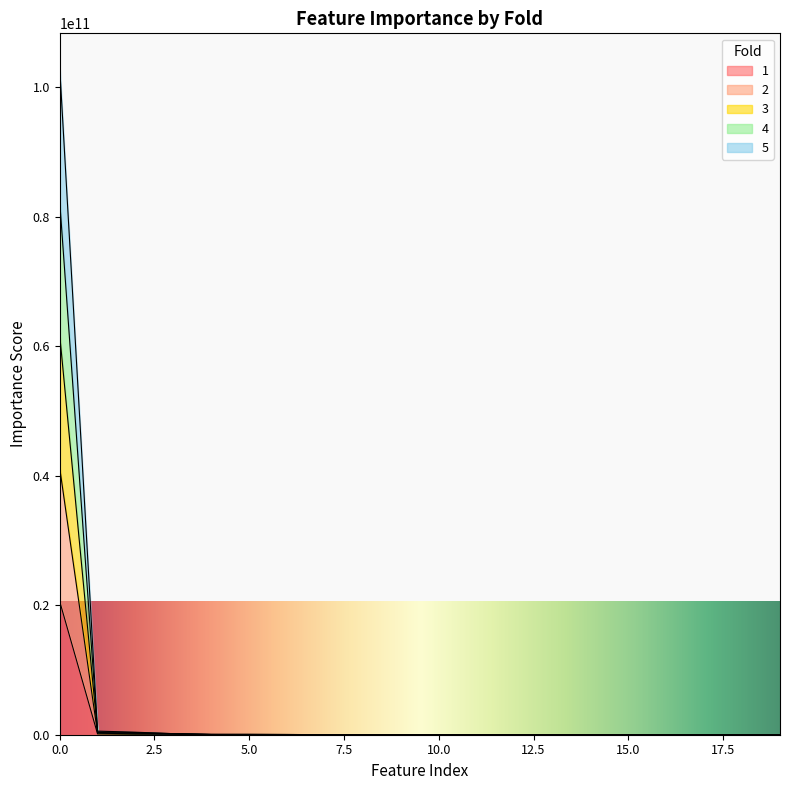

Which category has the lowest value across all series?

14